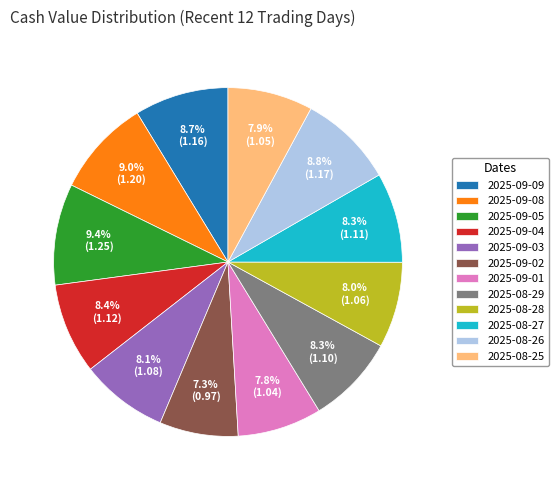

How many slices are in this pie chart?

12